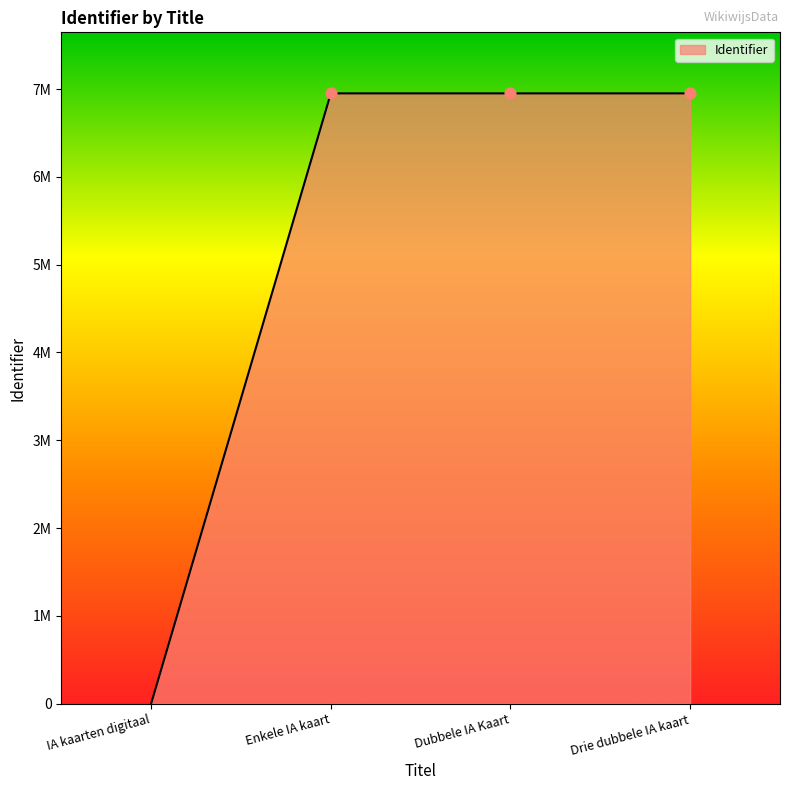

Which has a higher value, Enkele IA kaart or Drie dubbele IA kaart?

Drie dubbele IA kaart